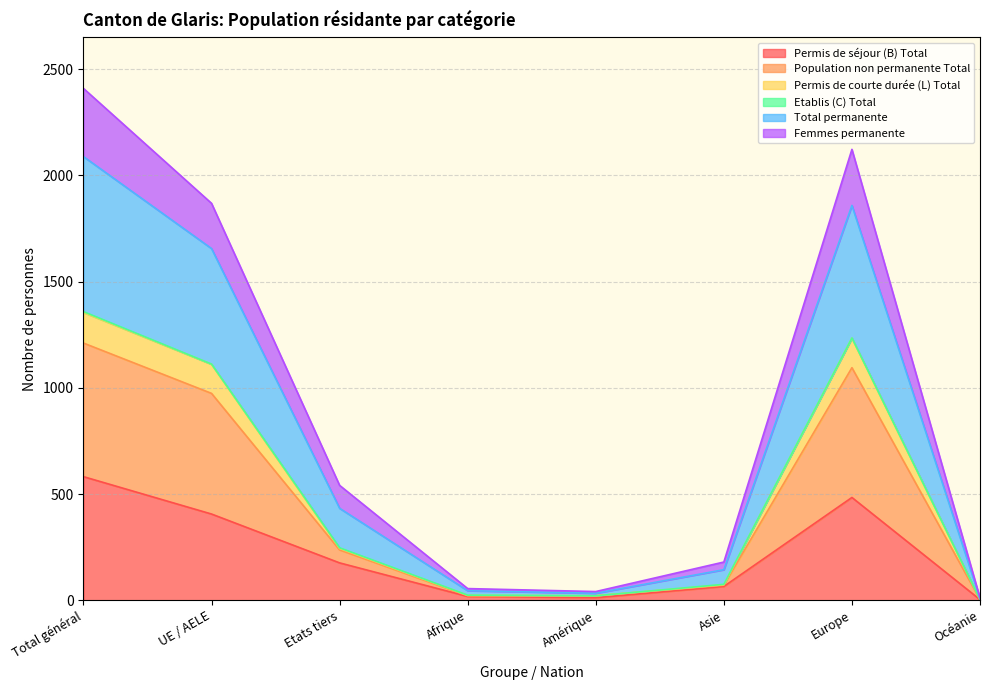

Between Afrique and UE / AELE, which is larger?

UE / AELE